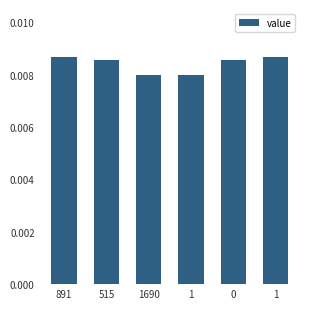

At which category does the chart reach its peak across all series?

891